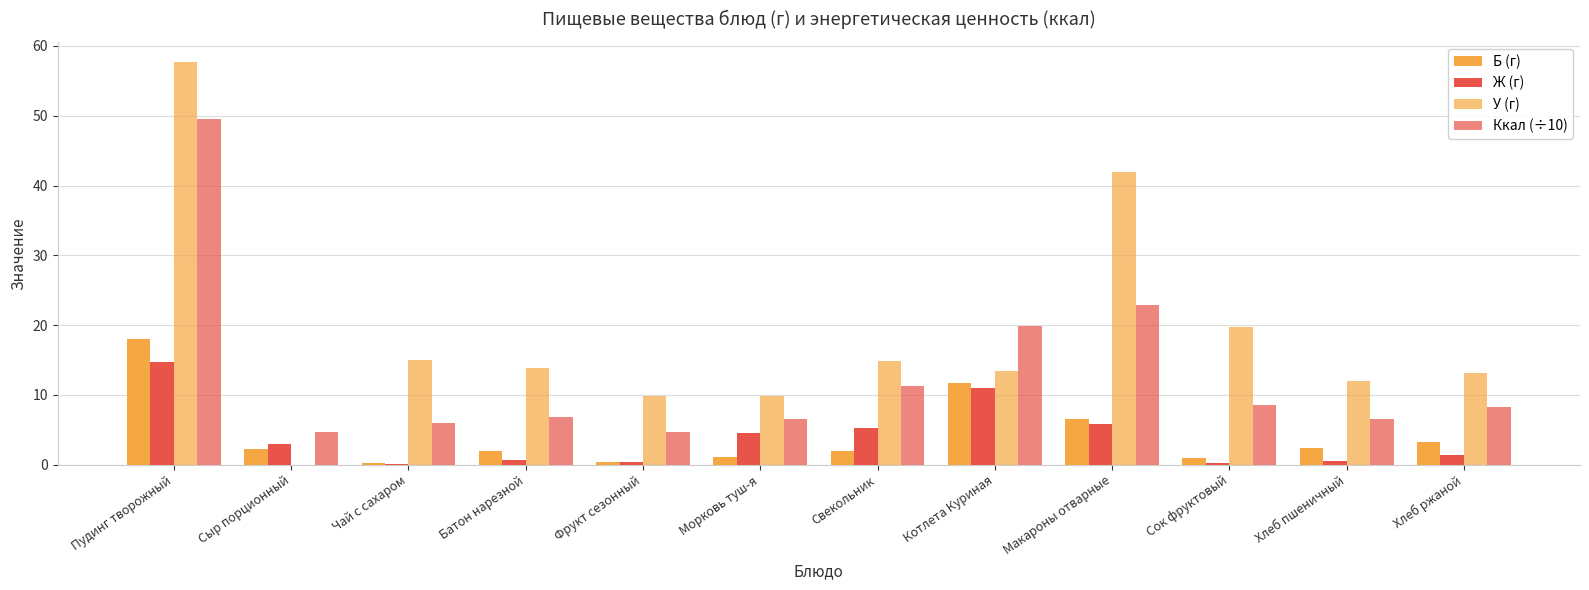

Reading left to right, what are all the values shown in this chart?

Б (г): Пудинг творожный=18.0	Сыр порционный=2.3	Чай с сахаром=0.2	Батон нарезной=1.9	Фрукт сезонный=0.4	Морковь туш-я=1.1	Свекольник=2.0	Котлета Куриная=11.8	Макароны отварные=6.6	Сок фруктовый=1.0	Хлеб пшеничный=2.4	Хлеб ржаной=3.2
Ж (г): Пудинг творожный=14.7	Сыр порционный=3.0	Чай с сахаром=0.1	Батон нарезной=0.6	Фрукт сезонный=0.4	Морковь туш-я=4.5	Свекольник=5.2	Котлета Куриная=11.0	Макароны отварные=5.8	Сок фруктовый=0.2	Хлеб пшеничный=0.5	Хлеб ржаной=1.4
У (г): Пудинг творожный=57.7	Сыр порционный=0.0	Чай с сахаром=15.0	Батон нарезной=13.8	Фрукт сезонный=9.8	Морковь туш-я=9.8	Свекольник=14.8	Котлета Куриная=13.4	Макароны отварные=42.0	Сок фруктовый=19.8	Хлеб пшеничный=12.0	Хлеб ржаной=13.1
Ккал (÷10): Пудинг творожный=49.6	Сыр порционный=4.7	Чай с сахаром=6.0	Батон нарезной=6.9	Фрукт сезонный=4.7	Морковь туш-я=6.6	Свекольник=11.3	Котлета Куриная=19.9	Макароны отварные=22.9	Сок фруктовый=8.6	Хлеб пшеничный=6.6	Хлеб ржаной=8.2